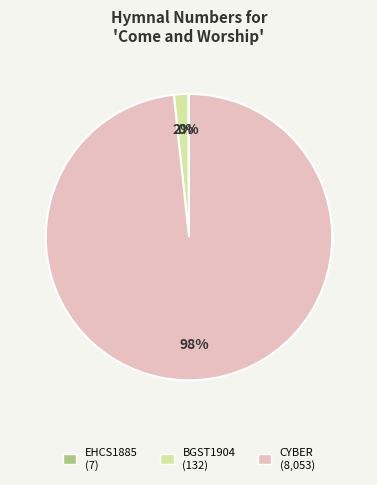

To the nearest percent, what is the combined percentage of BGST1904 and CYBER?

100%